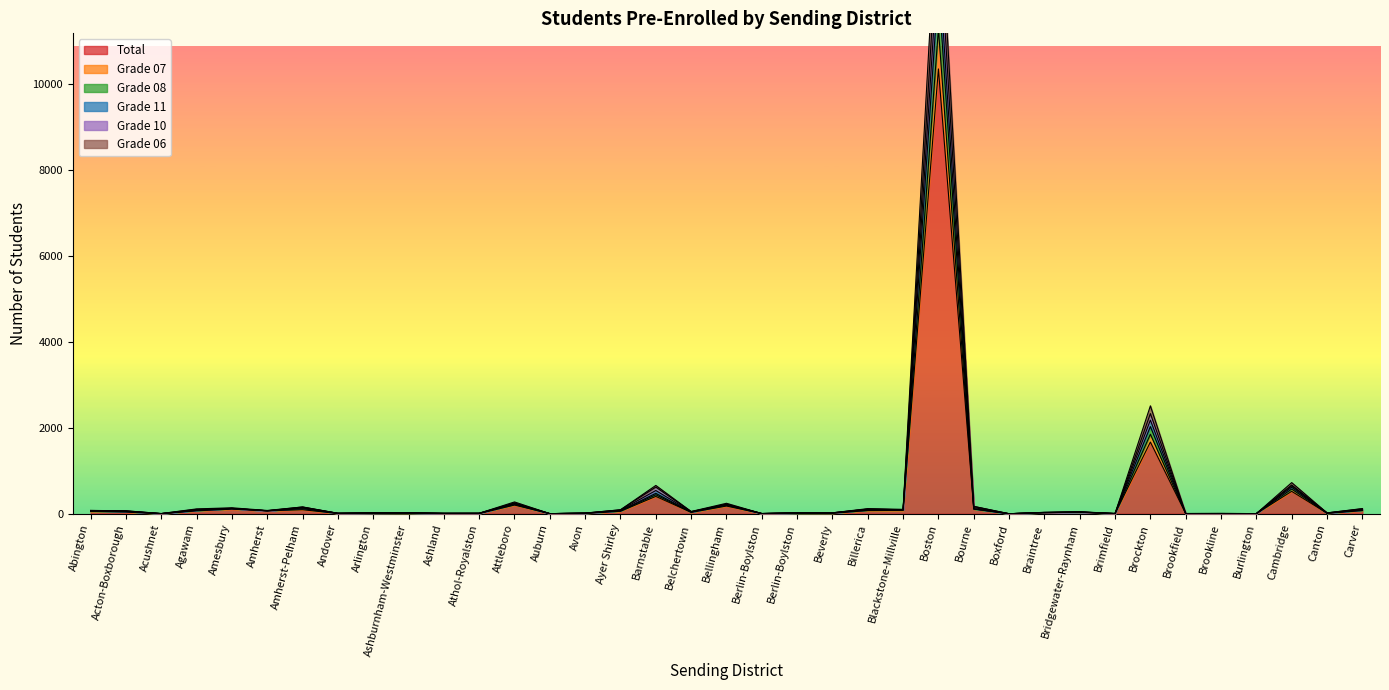

At how many categories does at least one series exceed 1568?

2